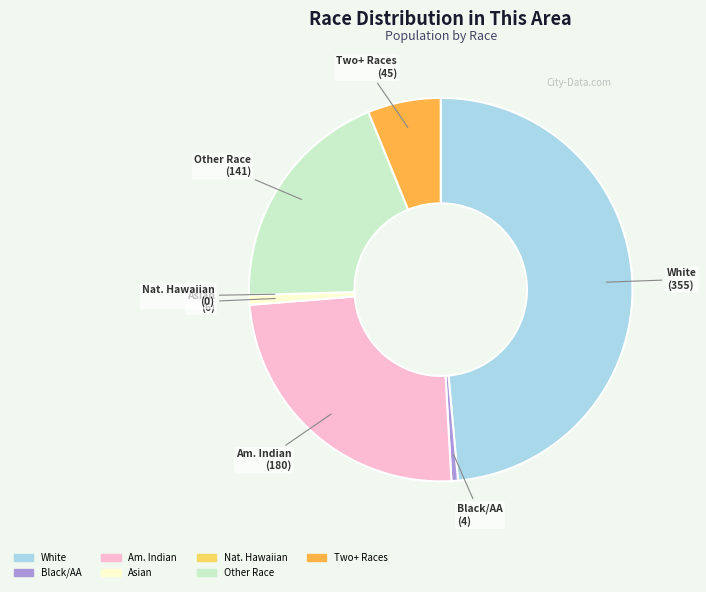

Is there a majority slice in this chart?

No